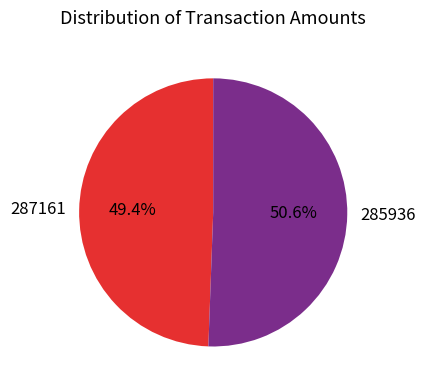

Which slice is the largest?

285936